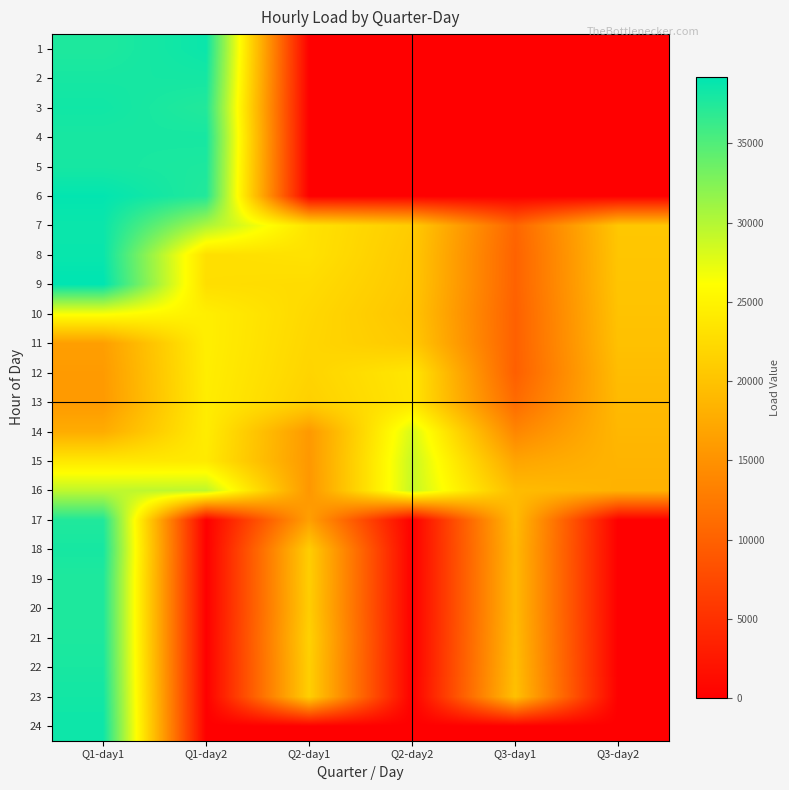

Which series has the widest spread of values?

6